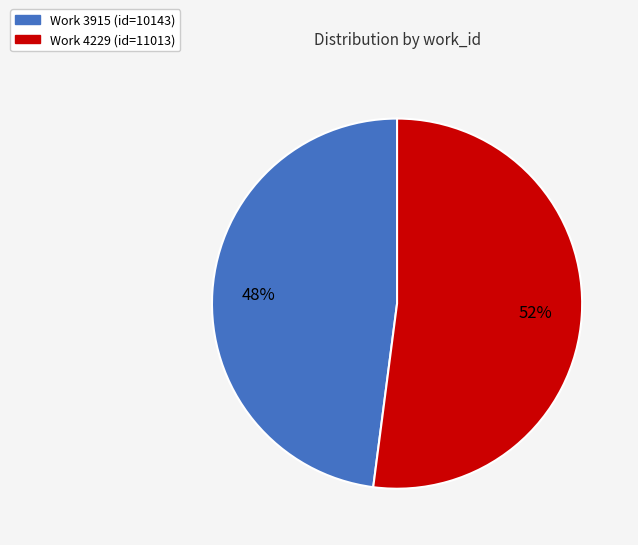

Do Work 3915 (id=10143) and Work 4229 (id=11013) together represent more than half of the pie?

Yes